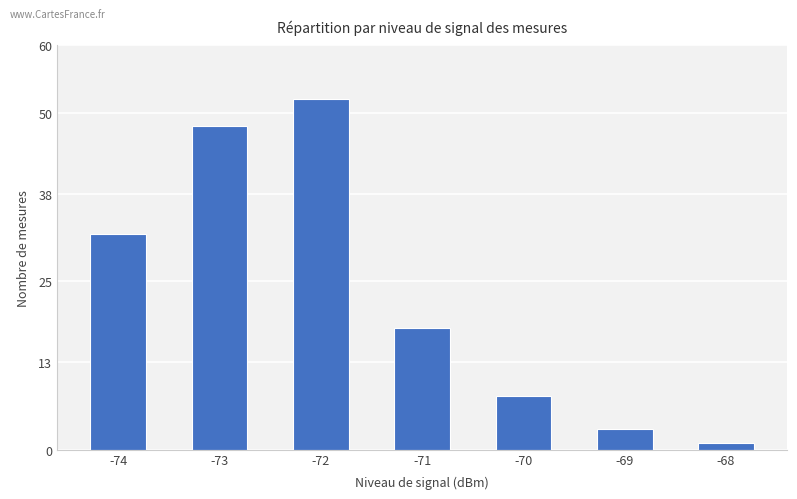

The chart shows a value of 48 at -73. True or false?

True